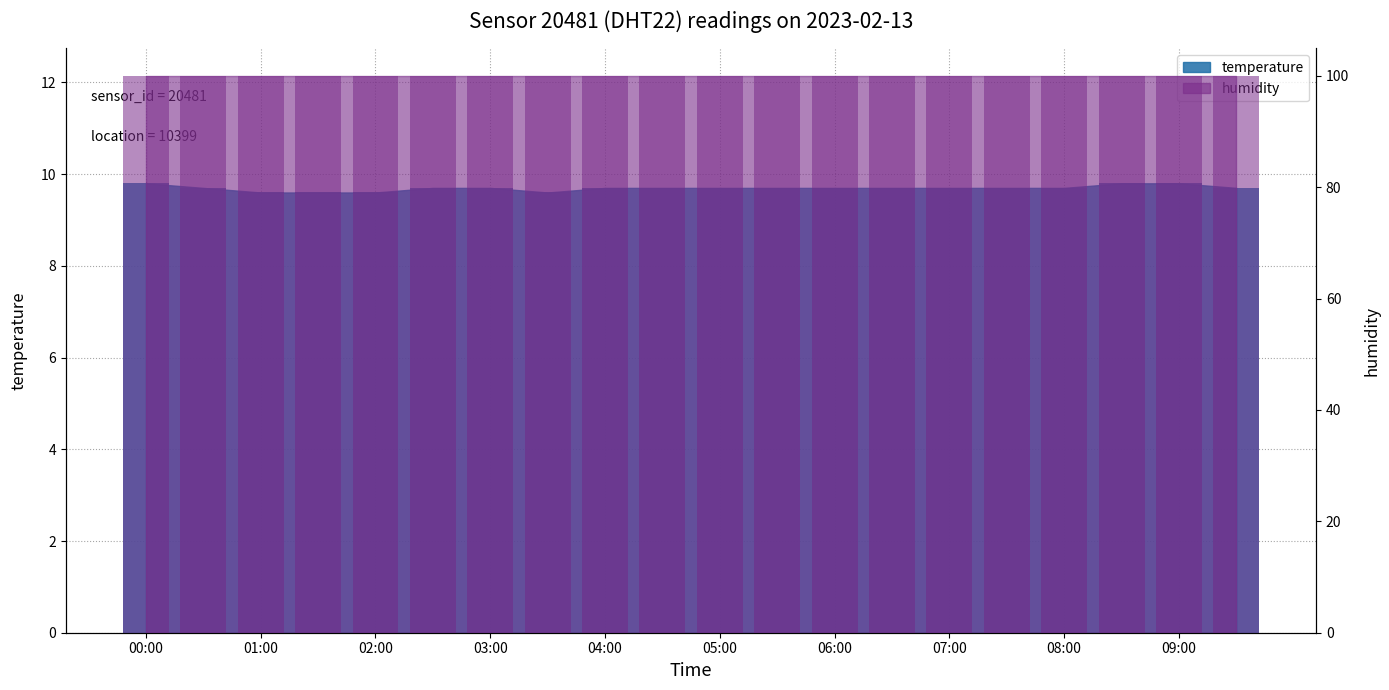

Is it true that the value at 02:30 is 9.7?

True